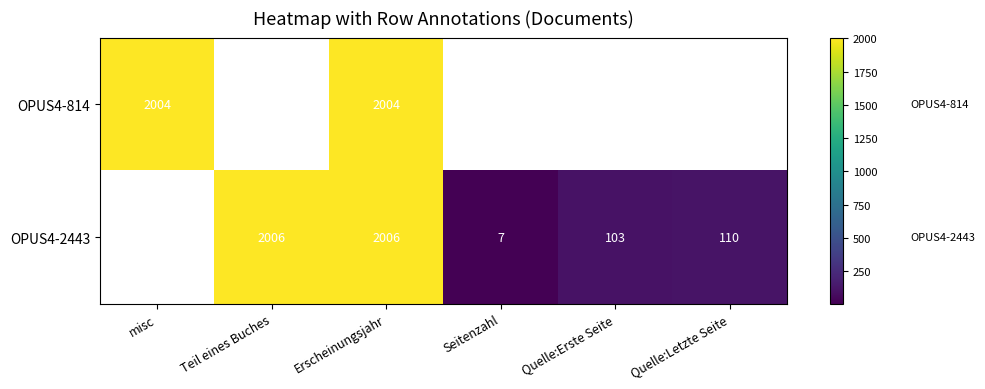

What is the total value across all series at Erscheinungsjahr?

4010